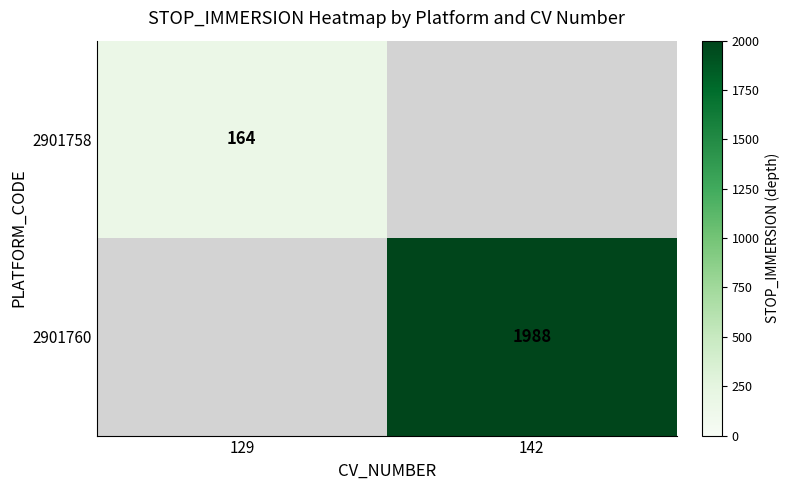

How many distinct data groups are displayed?

2